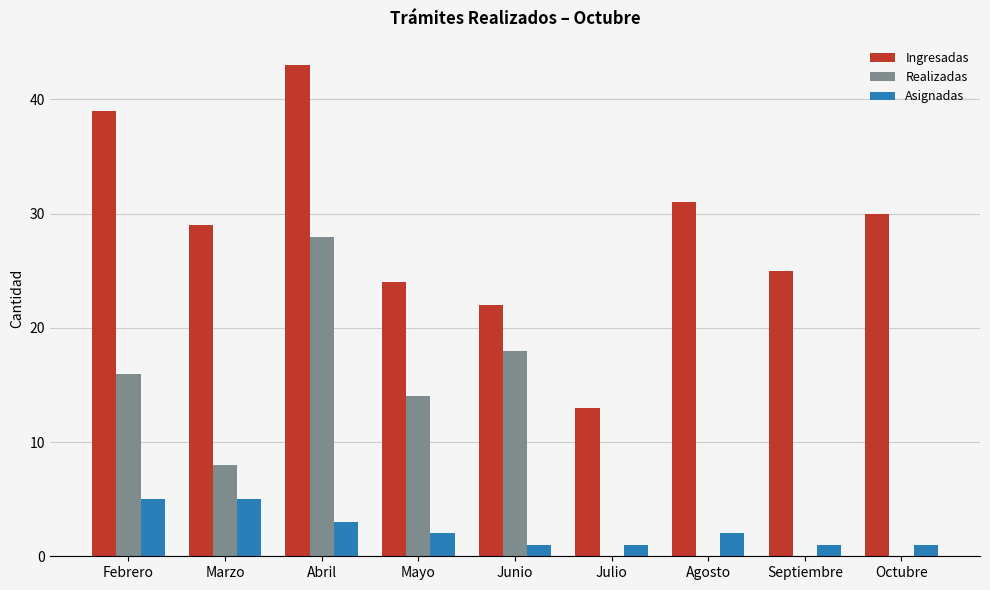

Between Junio and Julio, which series saw the biggest shift?

Realizadas